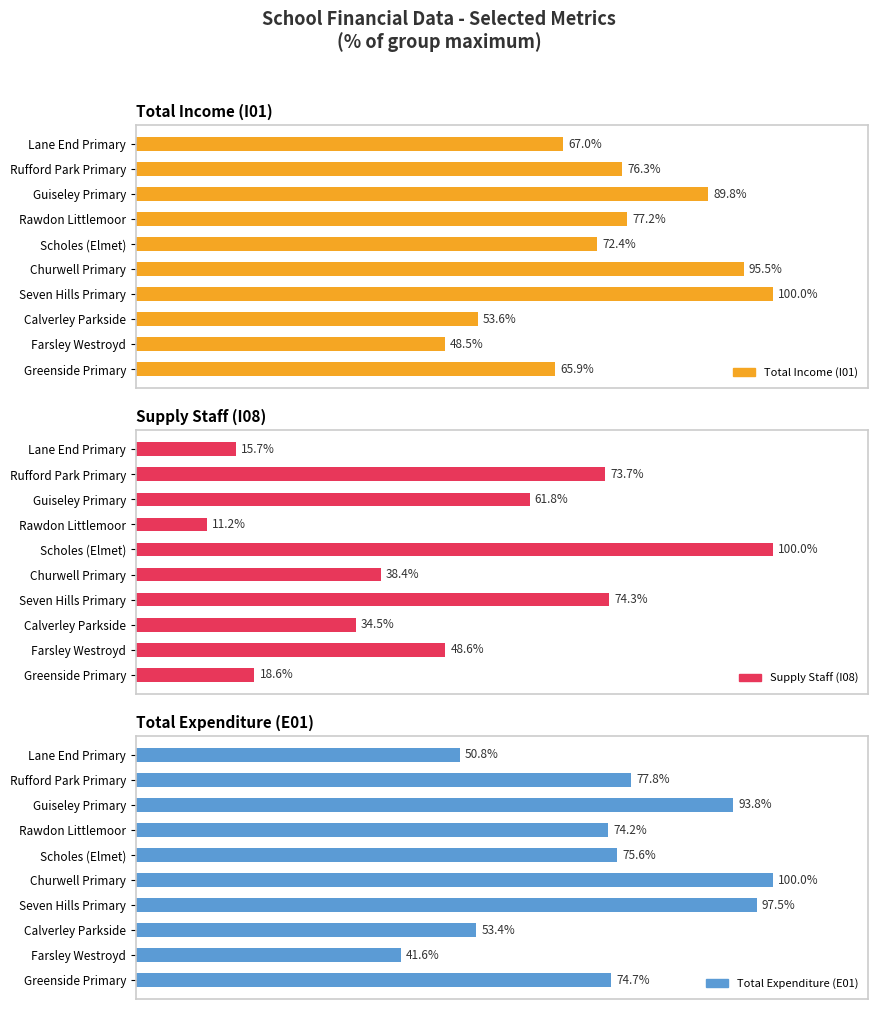

Reading left to right, transcribe all the data shown in this chart.

Total Income (I01): 67.0	76.3	89.8	77.2	72.4	95.5	100.0	53.6	48.5	65.9
Supply Staff (I08): 15.7	73.7	61.8	11.2	100.0	38.4	74.3	34.5	48.6	18.6
Total Expenditure (E01): 50.8	77.8	93.8	74.2	75.6	100.0	97.5	53.4	41.6	74.7